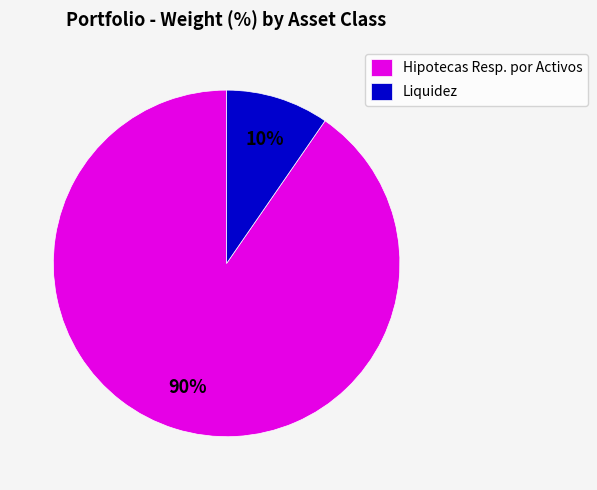

To the nearest percent, what is the combined percentage of Liquidez and Hipotecas Resp. por Activos?

100%